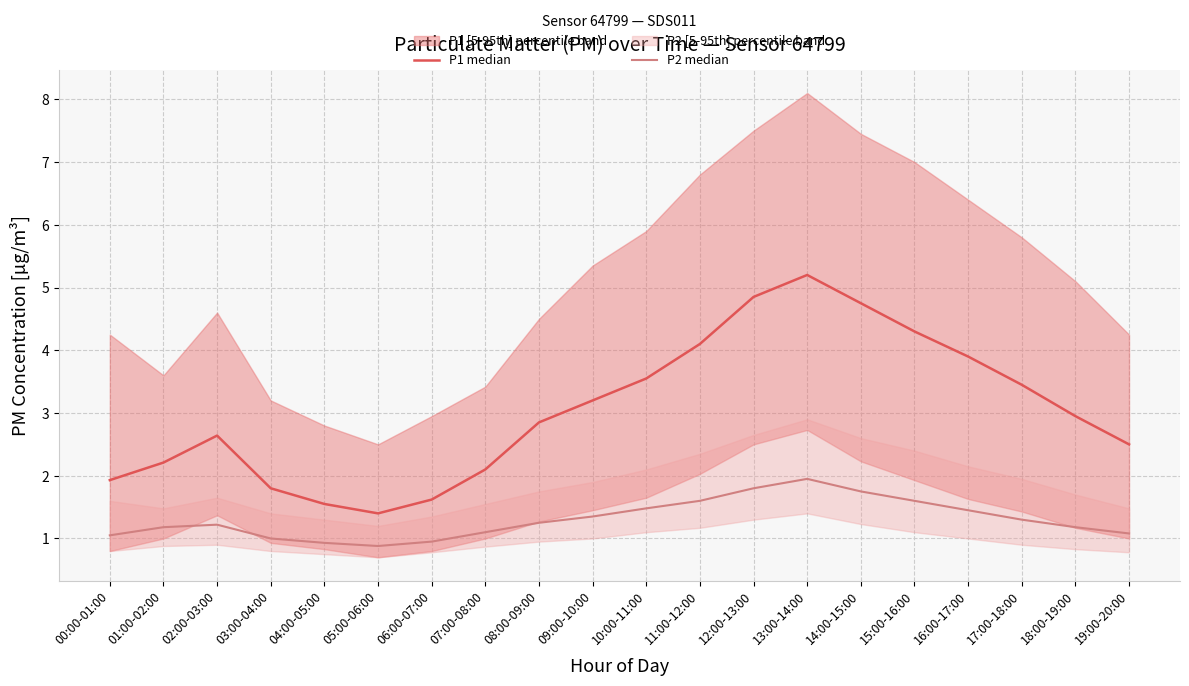

Does the chart have visible grid lines?

Yes